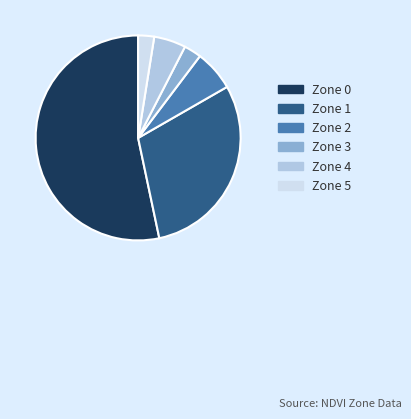

Which slice is the largest?

Zone 0